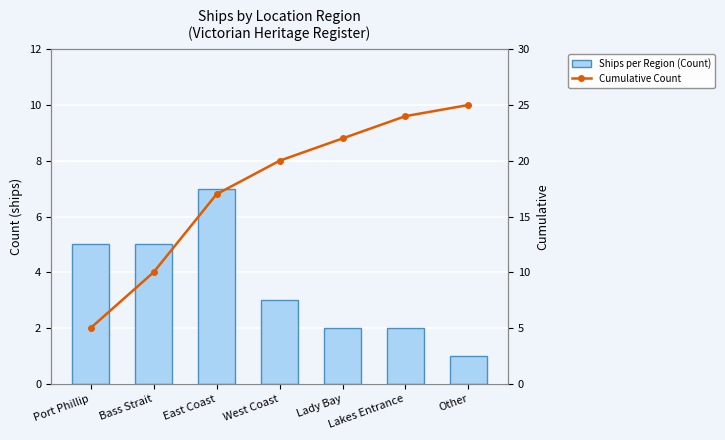

Between Lady Bay and West Coast, which is larger?

West Coast